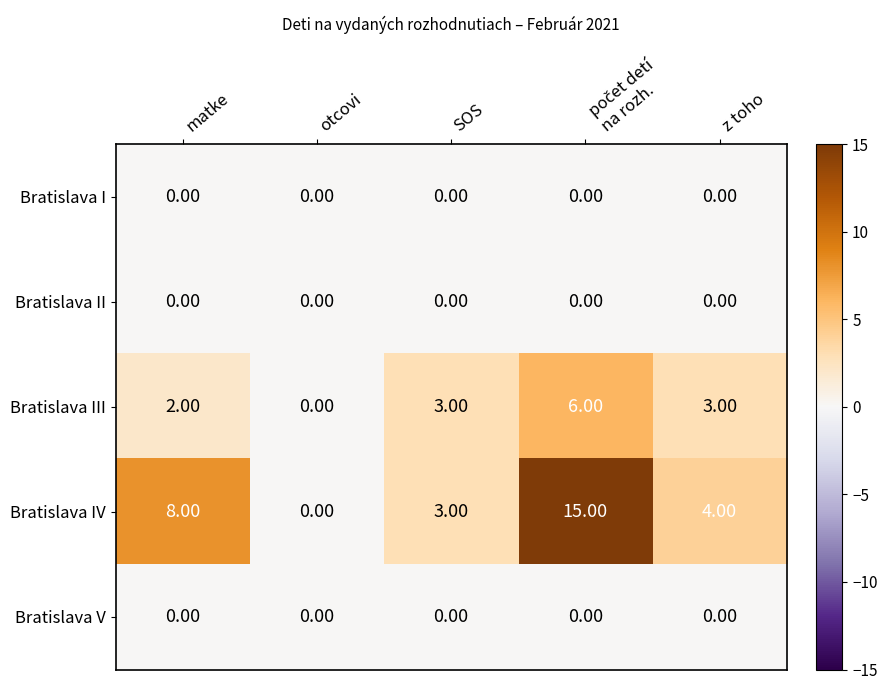

What is the greatest value displayed?

15